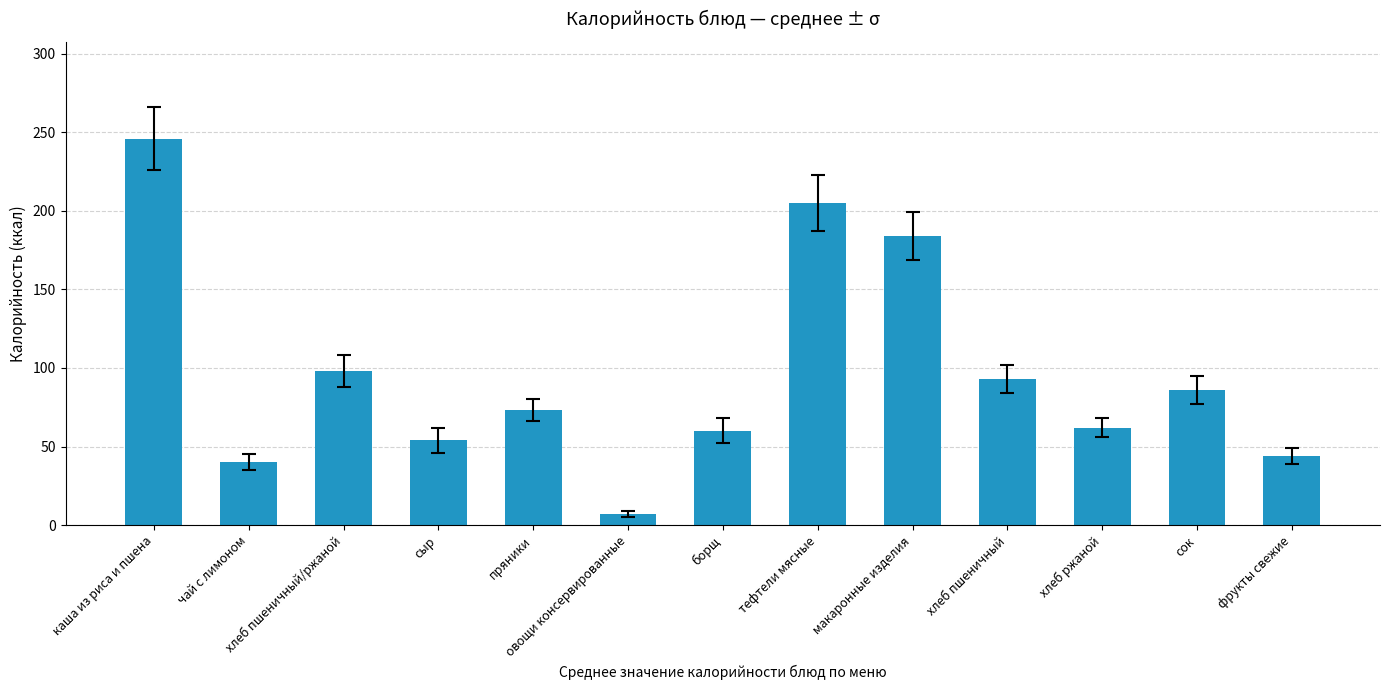

What is the approximate value at макаронные изделия?

184